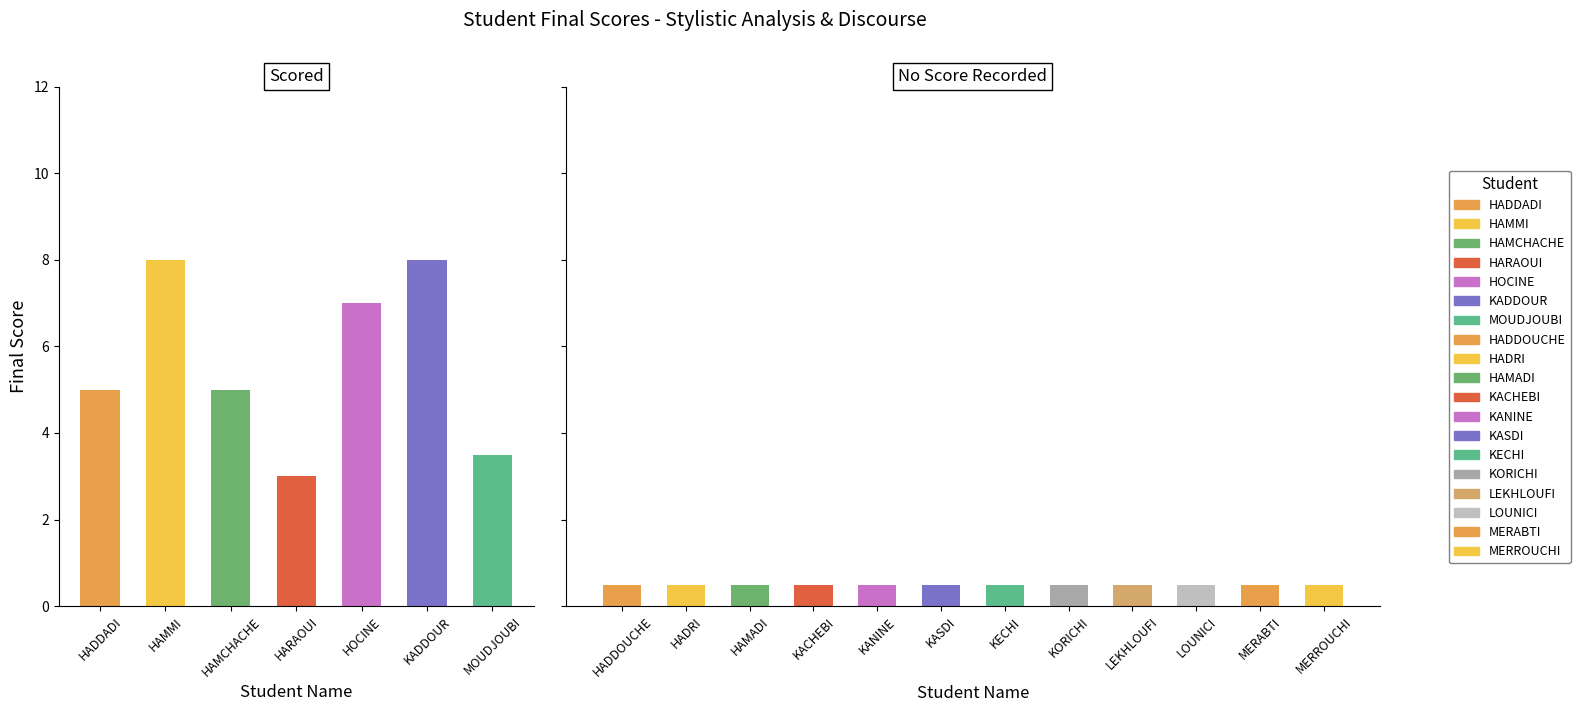

List the labels in order of value, smallest first.

HARAOUI, MOUDJOUBI, HADDADI, HAMCHACHE, HOCINE, HAMMI, KADDOUR